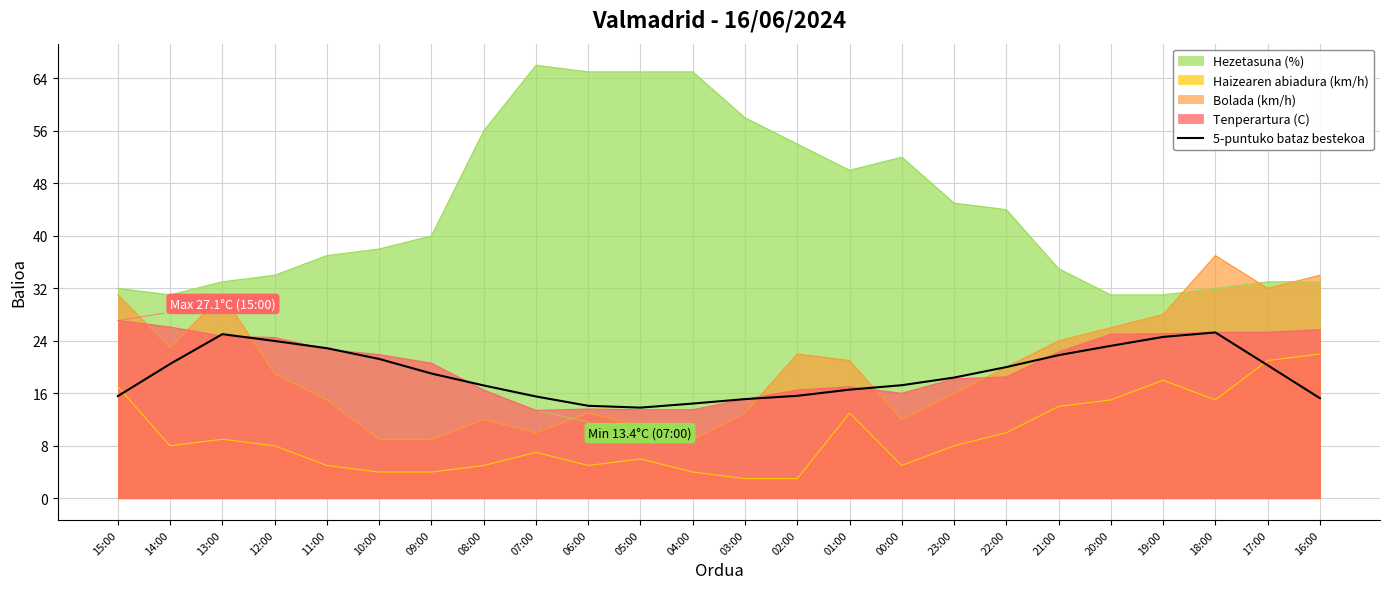

Reading left to right, what are all the values shown in this chart?

15:00=15.6	14:00=20.5	13:00=25.0	12:00=24.0	11:00=22.9	10:00=21.2	09:00=19.0	08:00=17.2	07:00=15.5	06:00=14.1	05:00=13.8	04:00=14.4	03:00=15.1	02:00=15.6	01:00=16.6	00:00=17.2	23:00=18.4	22:00=20.0	21:00=21.8	20:00=23.2	19:00=24.6	18:00=25.3	17:00=20.3	16:00=15.3